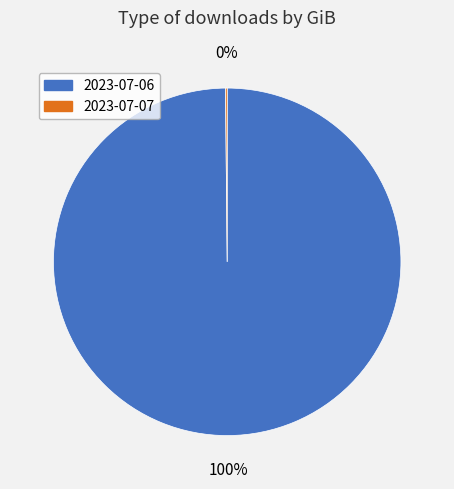

The 2023-07-06 slice represents 100% of the pie. True or false?

True